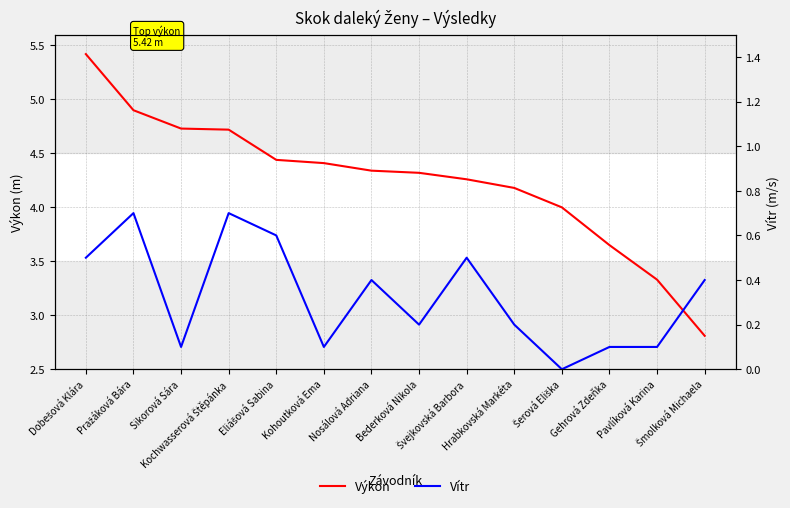

Which label corresponds to the smallest value in the chart?

Šerová Eliška